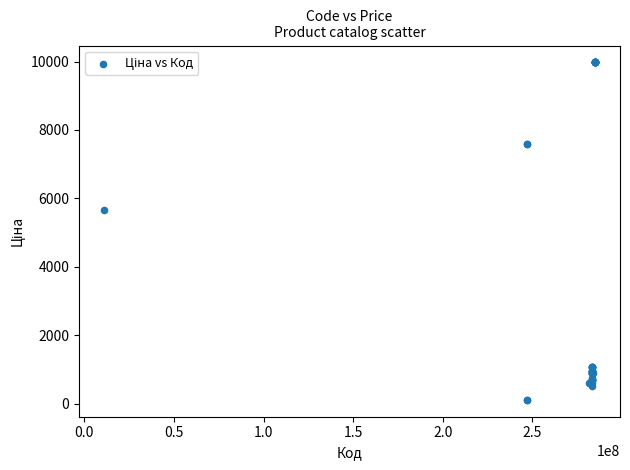

What Y value in the scatter plot is closest to 5044?

5673.8